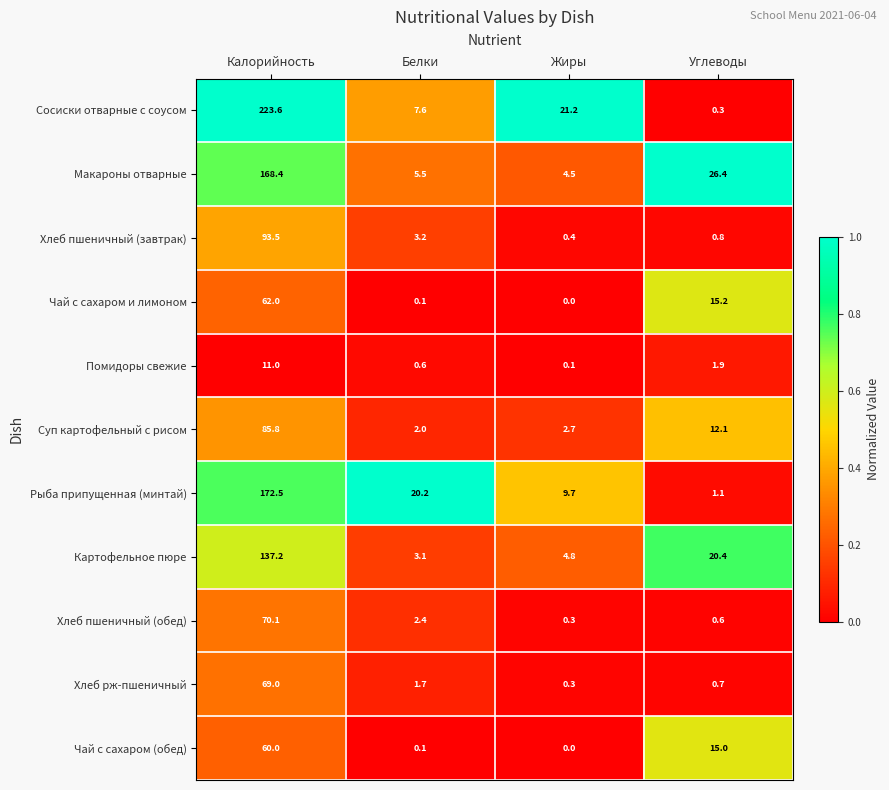

What is the spread (max minus min) of values at Углеводы?

26.1